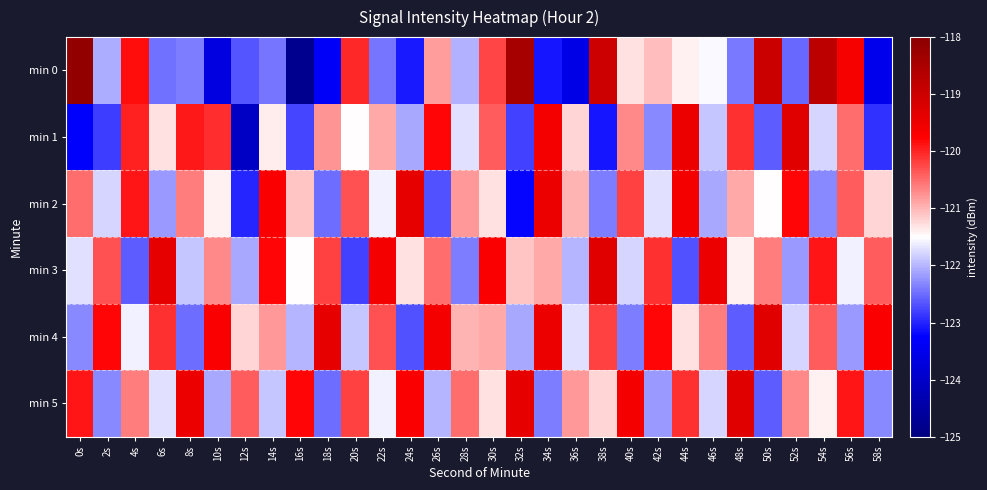

What is the smallest value displayed?

-124.8